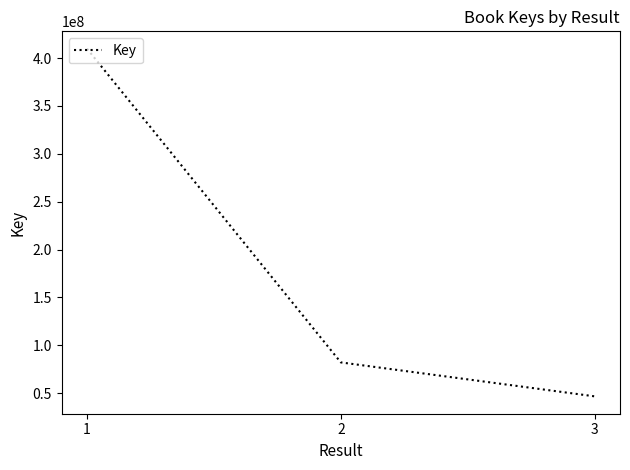

What is the average value?

179480236